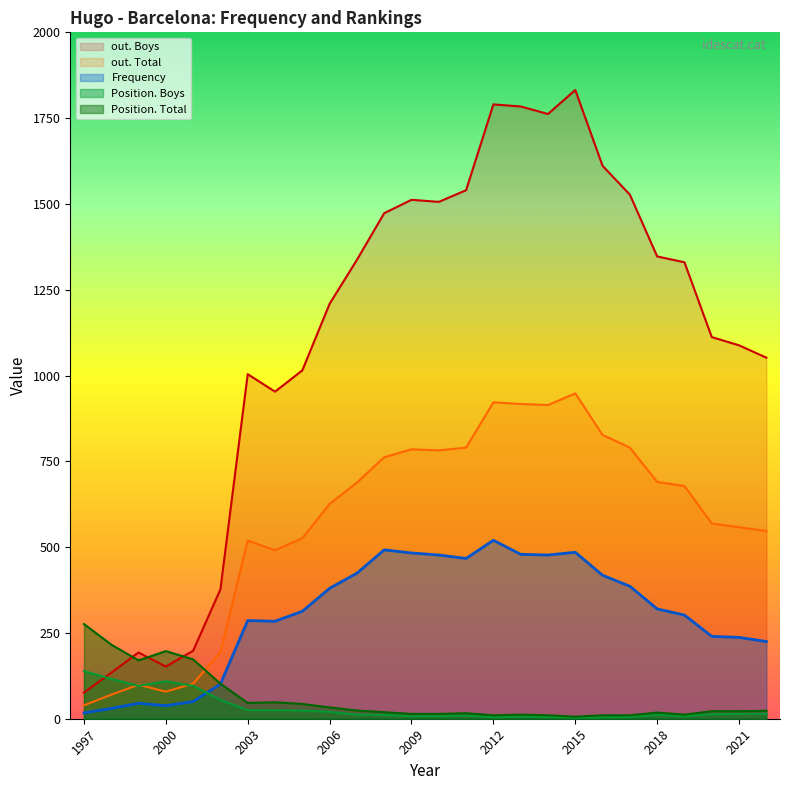

How many interior local peaks does the Frequency series have?

5